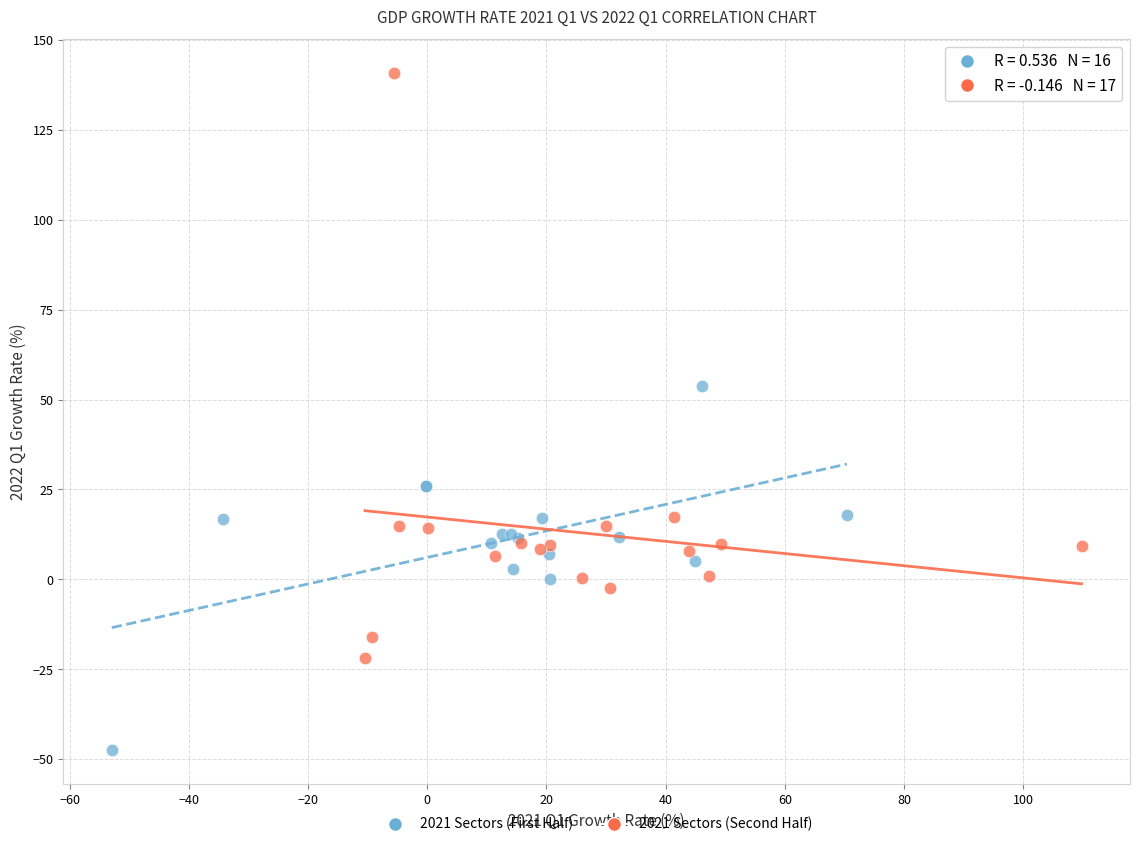

Which series contains the lowest Y value?

2021 Sectors (First Half)